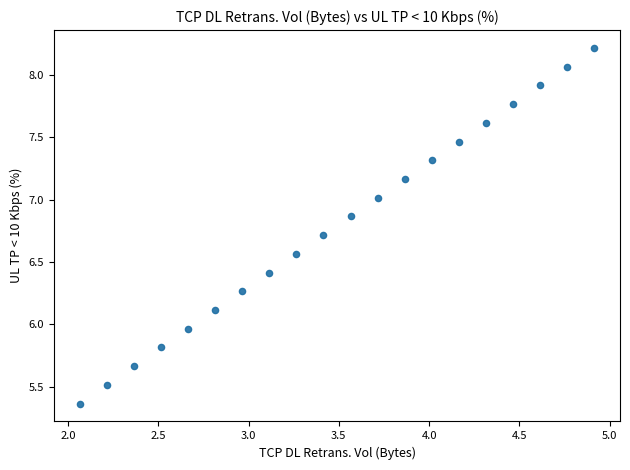

What is the range of X values (max minus min)?

2.9